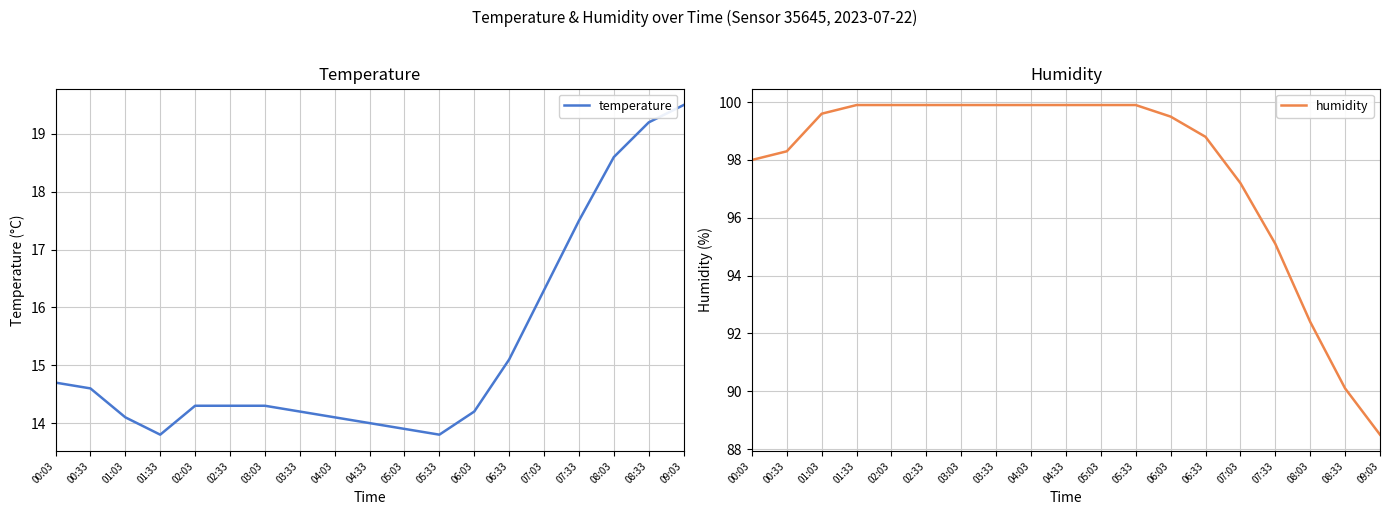

Which category has the lowest value across all series?

01:33